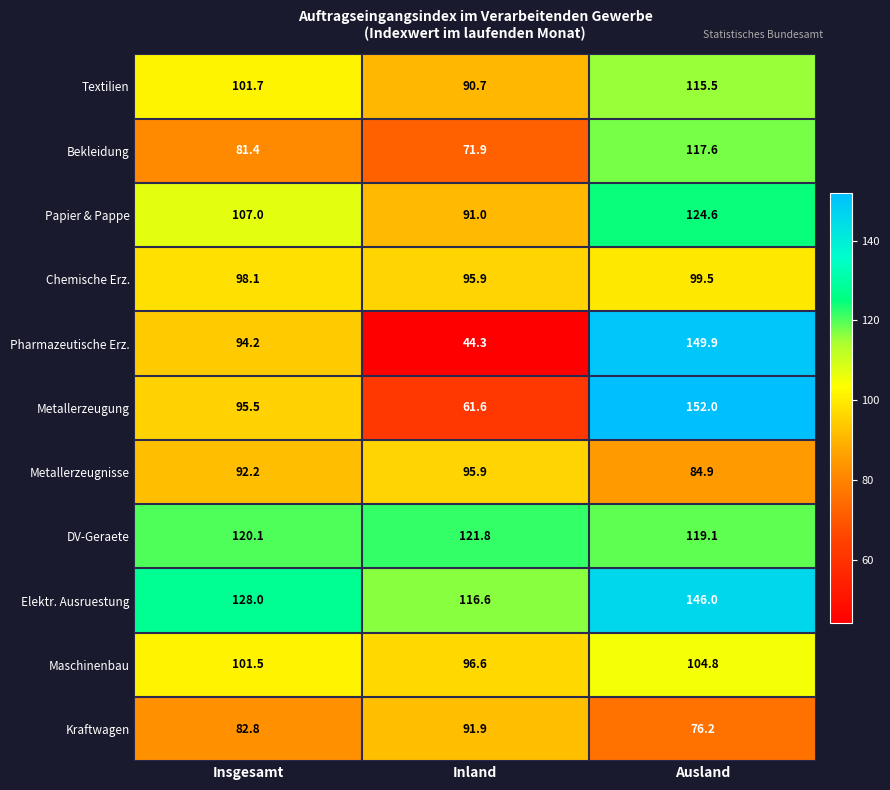

Rank the series by their maximum value, from highest to lowest.

Metallerzeugung, Pharmazeutische Erz., Elektr. Ausruestung, Papier & Pappe, DV-Geraete, Bekleidung, Textilien, Maschinenbau, Chemische Erz., Metallerzeugnisse, Kraftwagen